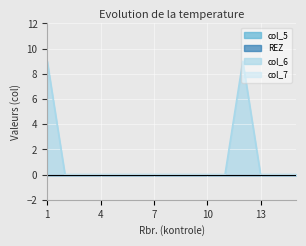

True or false: col_7 and col_6 intersect in this chart.

False